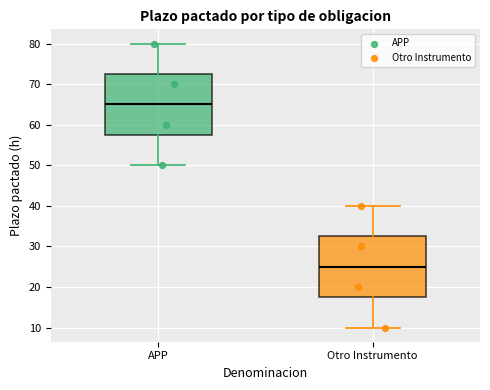

Where does the lower whisker of the box for Otro Instrumento end on the y-axis? The values are not printed on the chart, so give them approximately, as read against the axis.

10